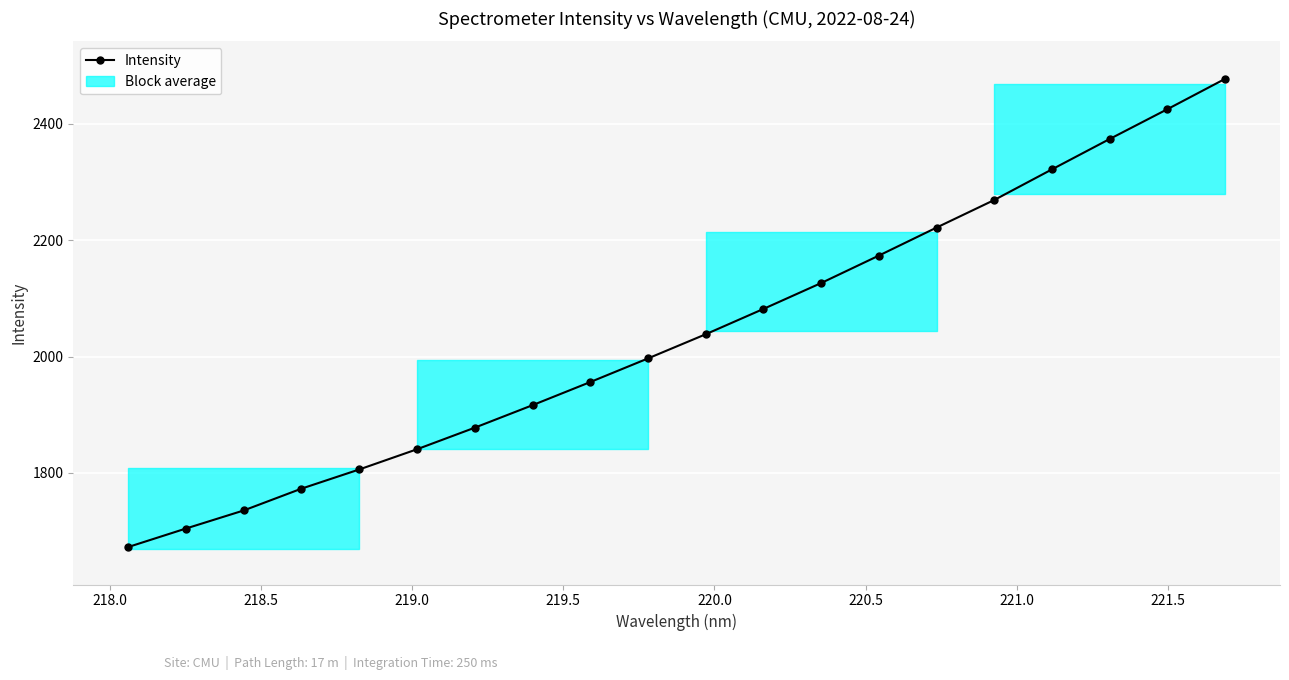

How many data points are less than 2038?

10